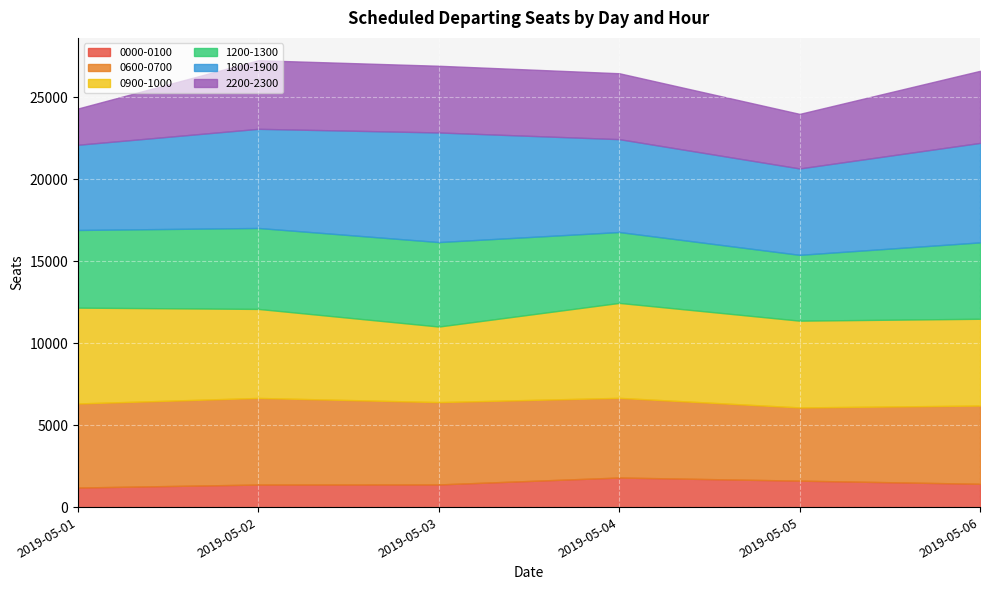

Where is the first local minimum for 2200-2300?

2019-05-05